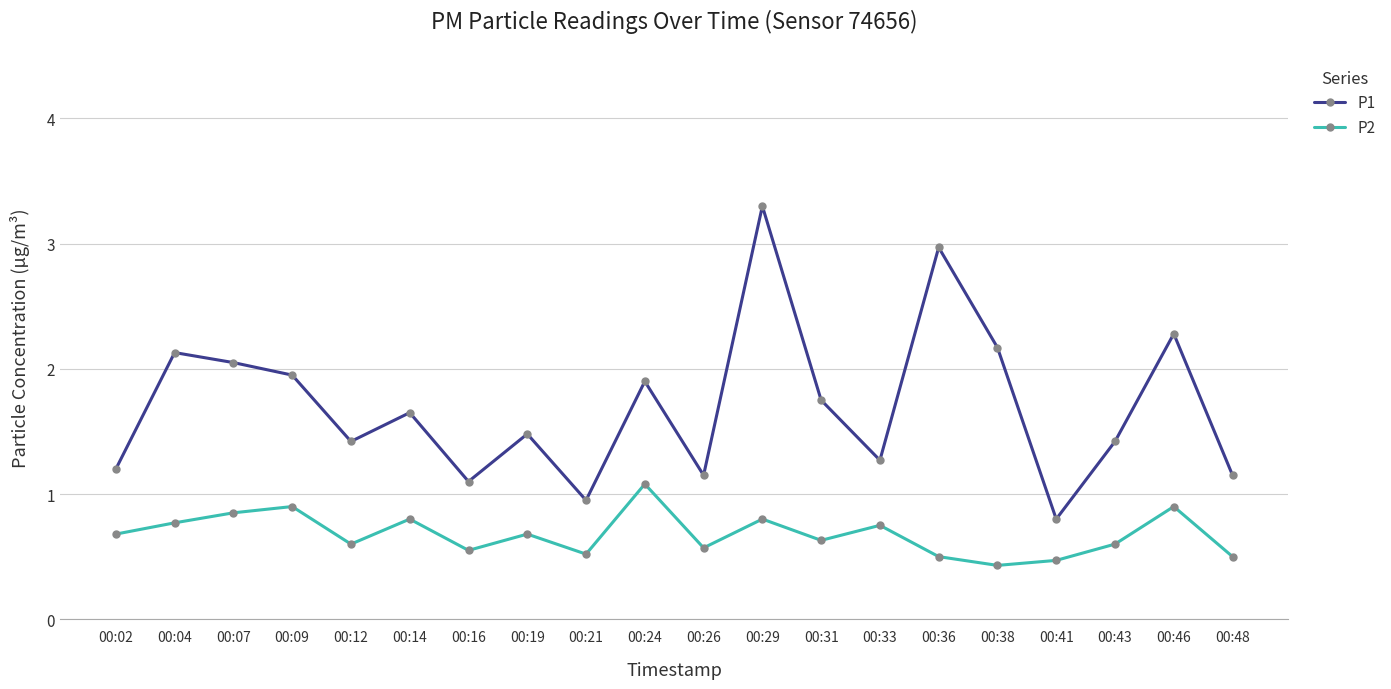

Rank the series by their maximum value, from lowest to highest.

P2, P1